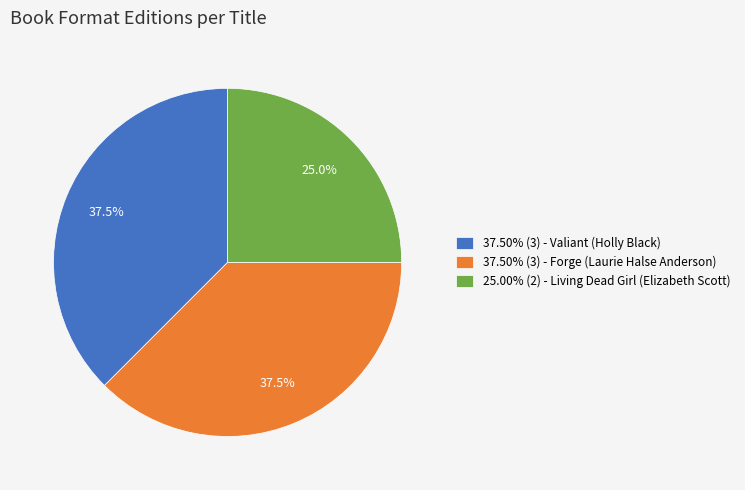

Is there a majority slice in this chart?

No